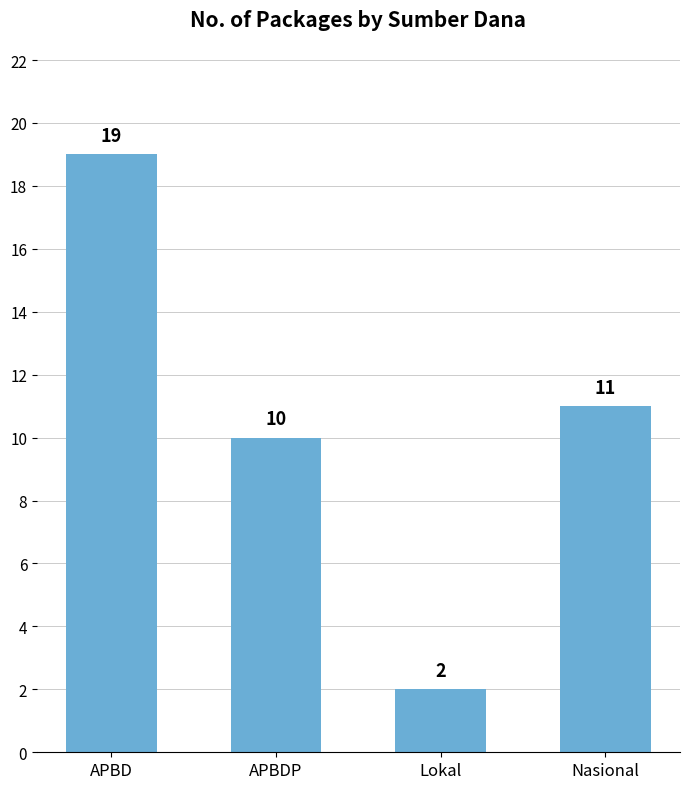

What is the approximate value at APBDP, to the nearest 5?

10